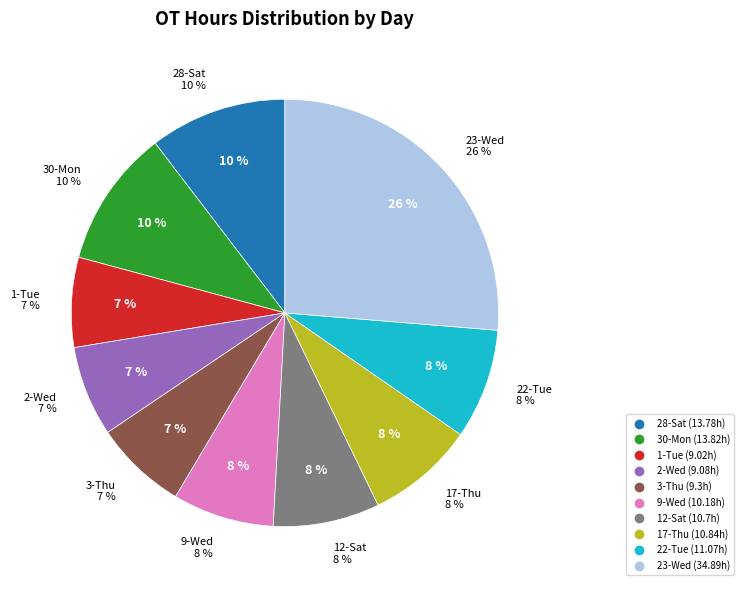

What is the smallest slice in the pie chart?

1-Tue